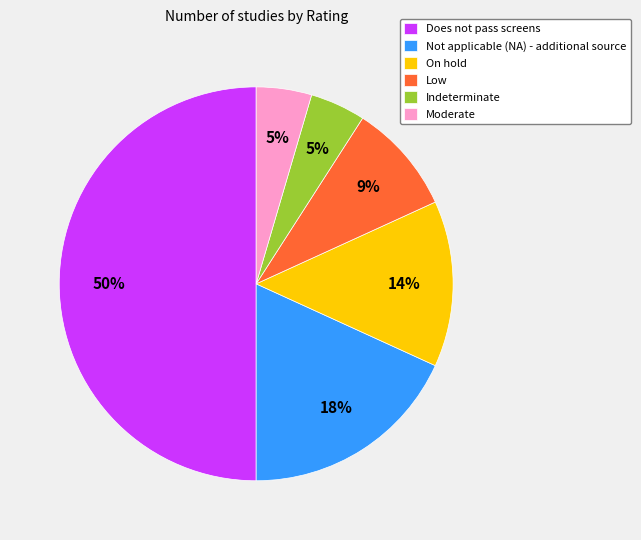

What is the largest slice in the pie chart?

Does not pass screens